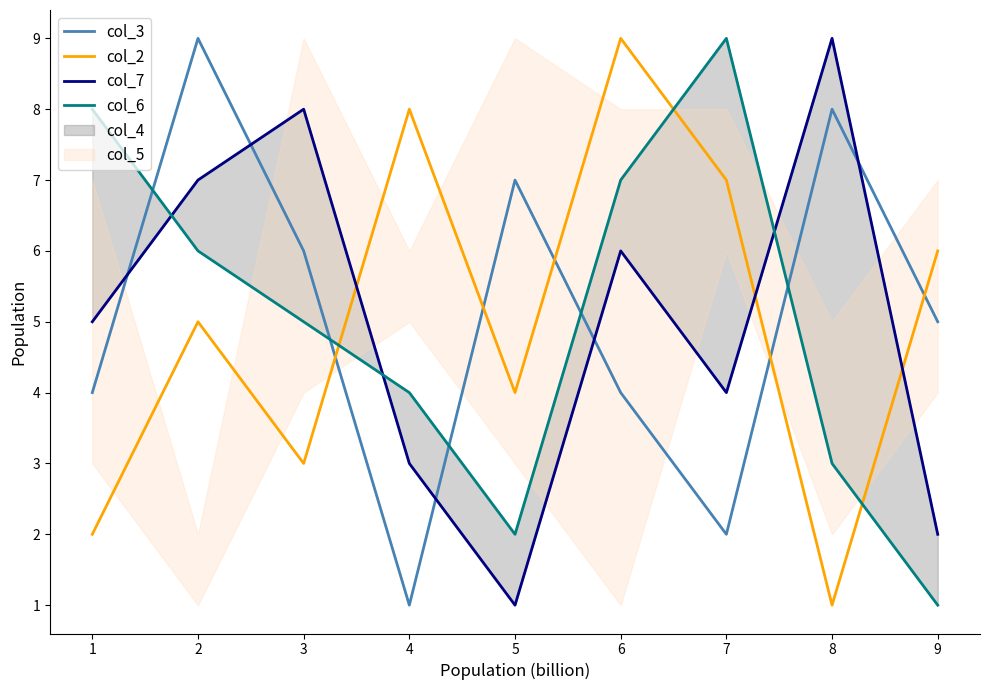

True or false: col_2 and col_3 intersect in this chart.

True